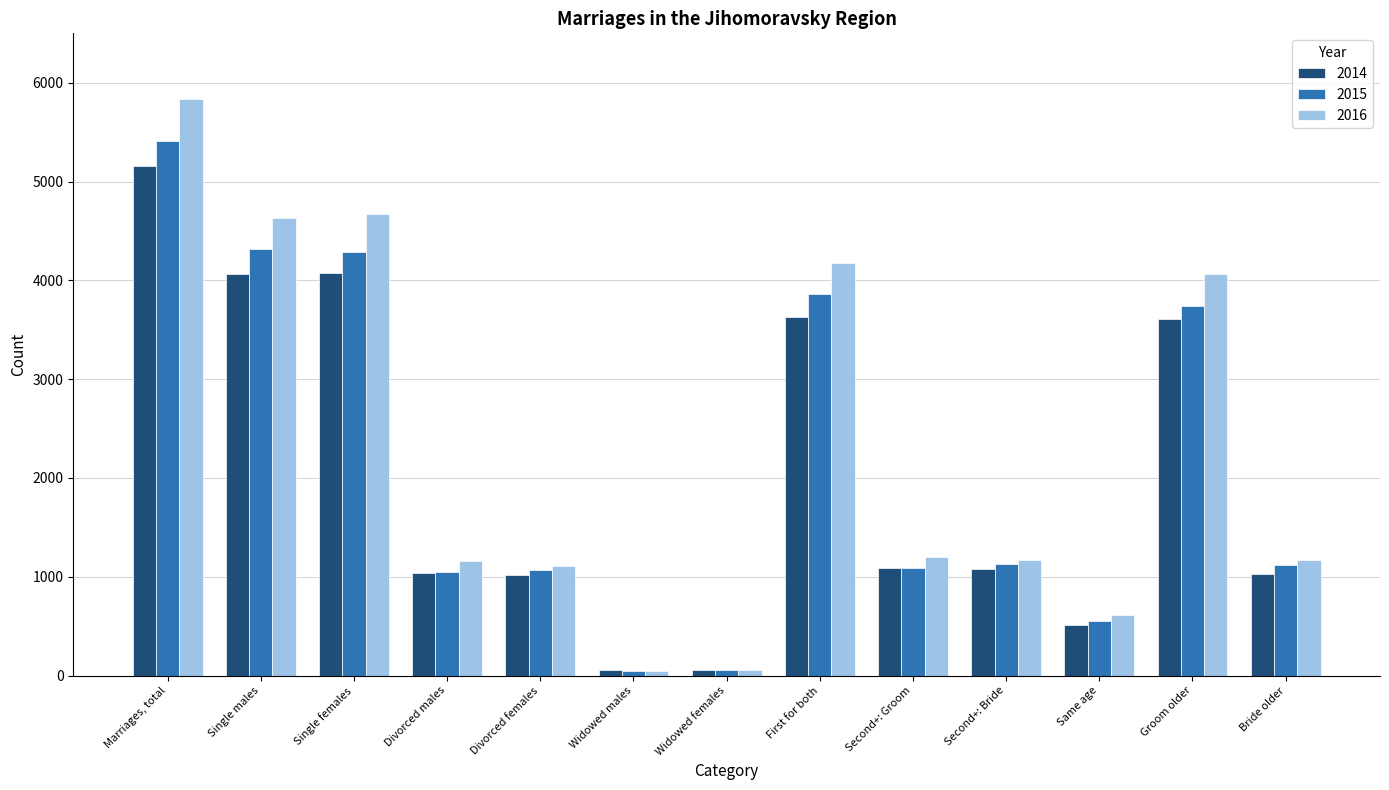

At which category is the sum across all series the highest?

Marriages, total